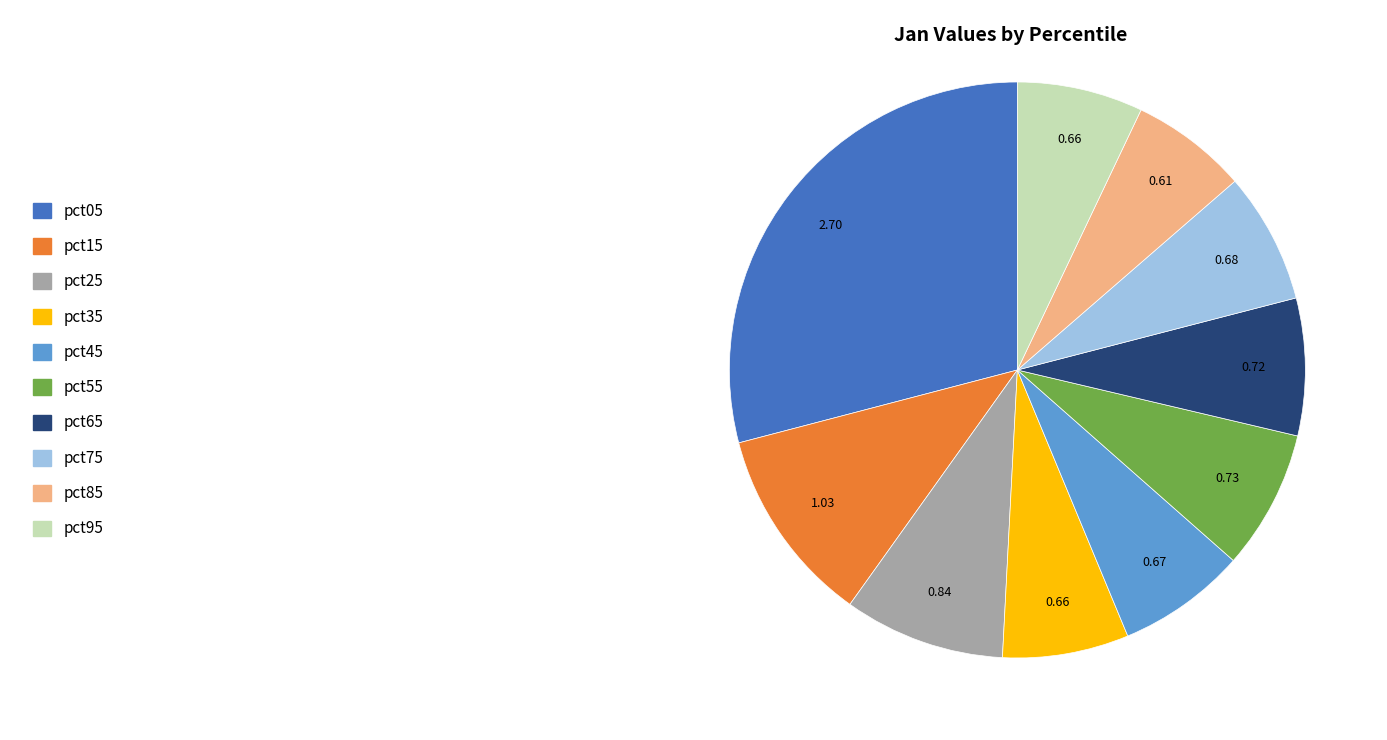

Between pct85 and pct95, which is larger?

pct95